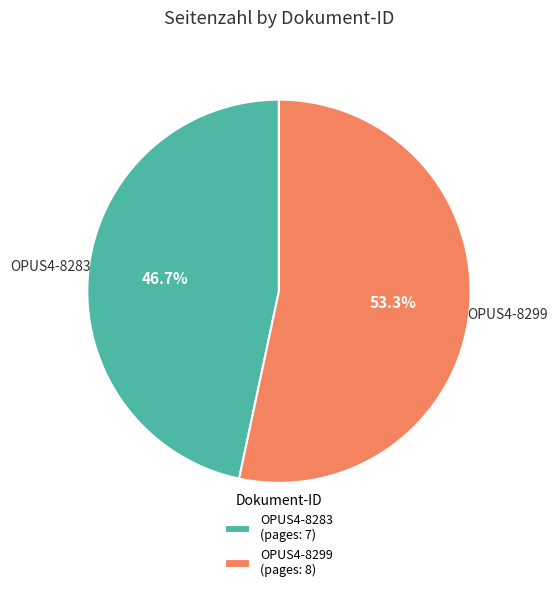

Which category has the smallest portion of the pie?

OPUS4-8283